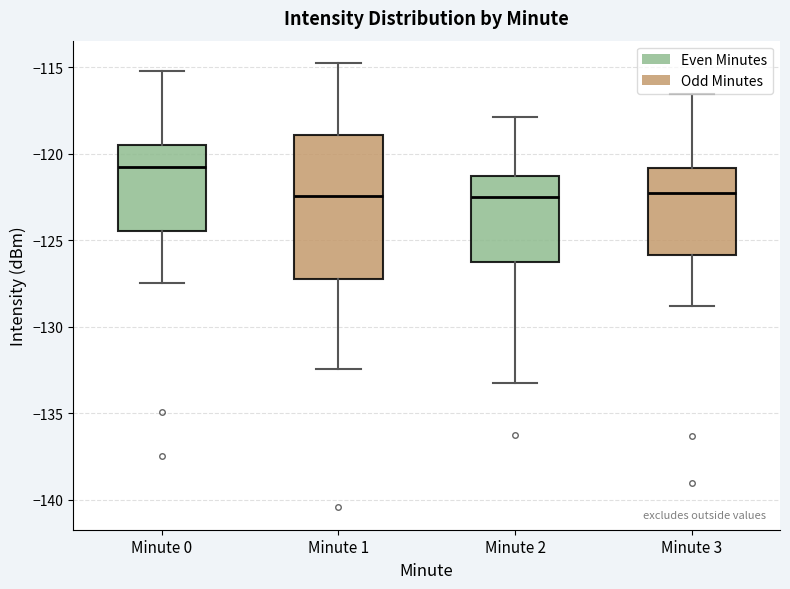

Which box has the highest median line?

Minute 0